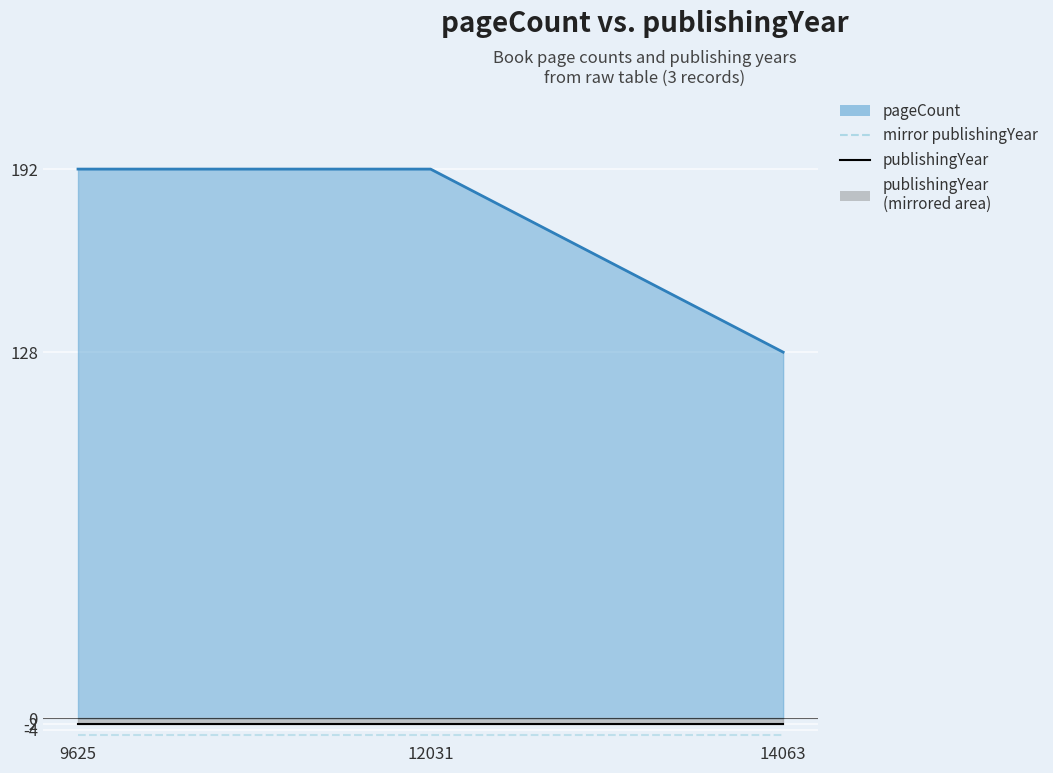

True or false: publishingYear has a value of -2.0 at 12031.

True